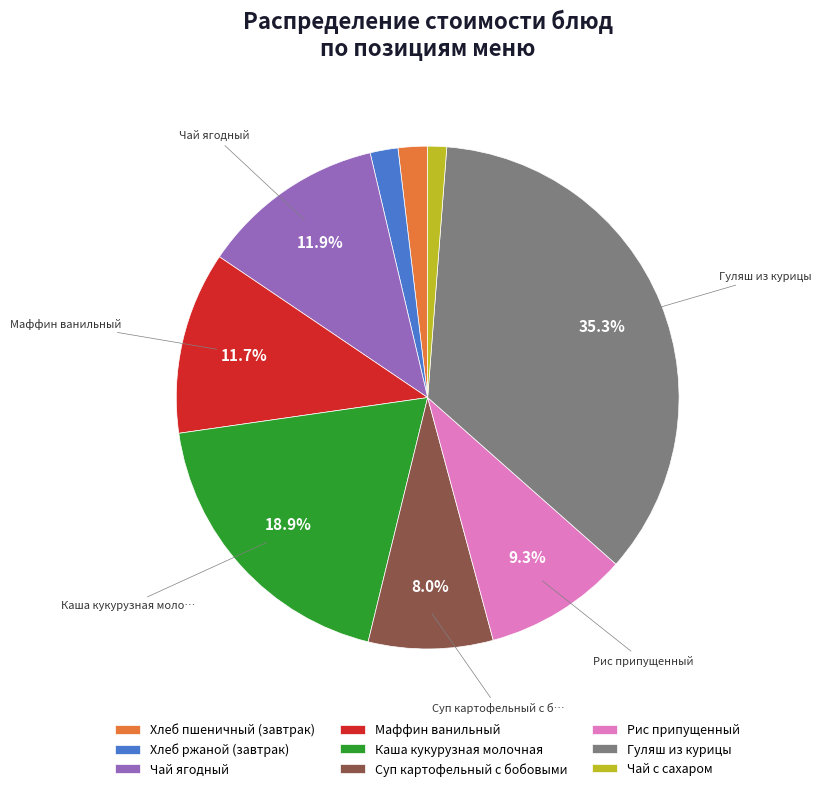

Approximately how many times larger is the value at Чай с сахаром compared to Чай ягодный?

0.1